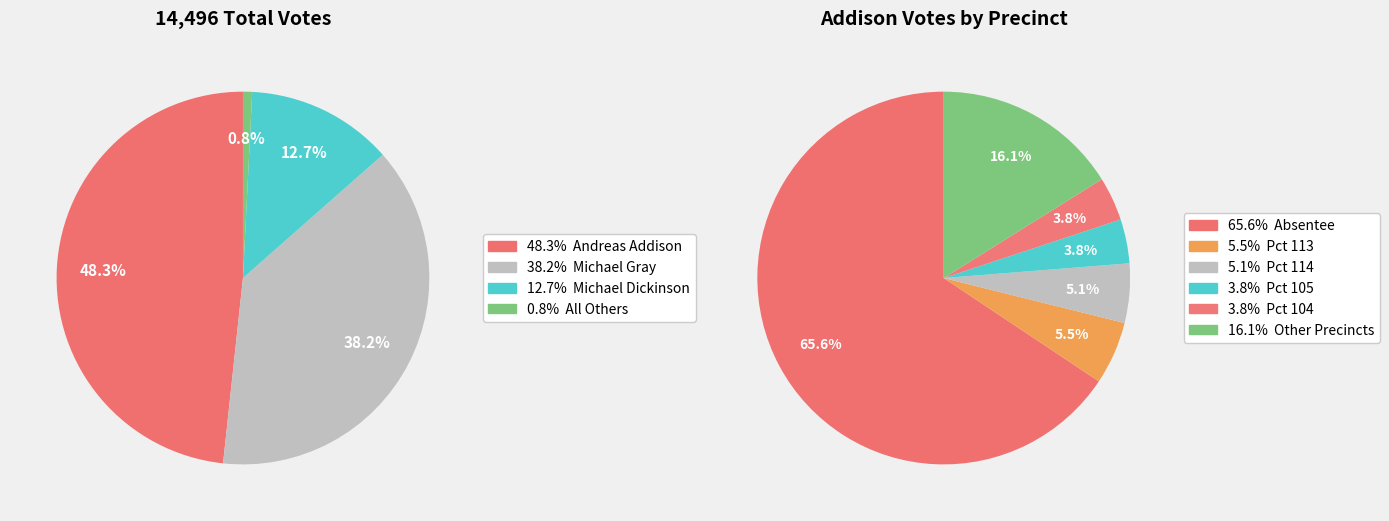

To the nearest percent, what percentage of the pie is Pct 104?

4%